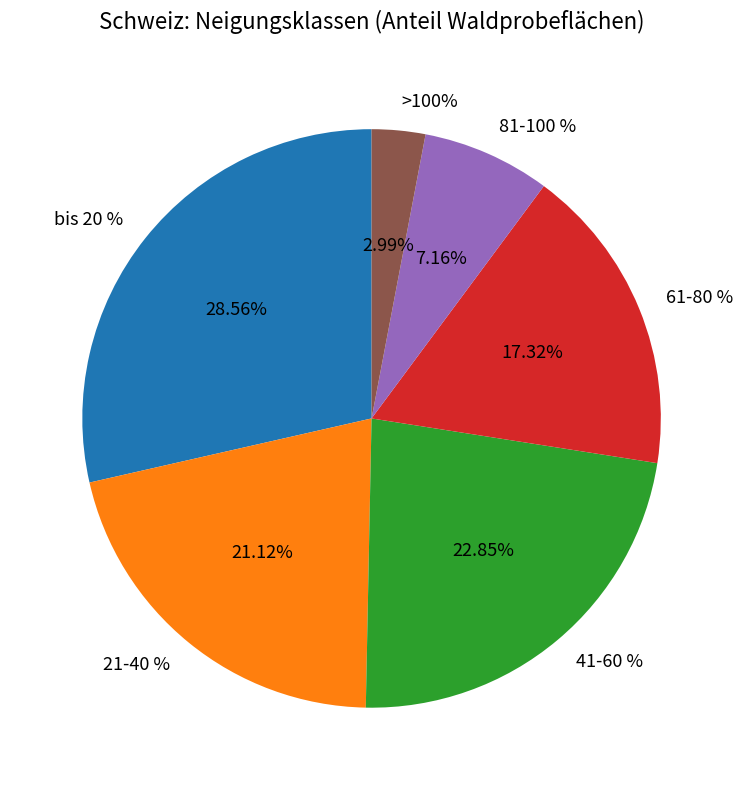

Is 61-80 % the majority of the pie?

No